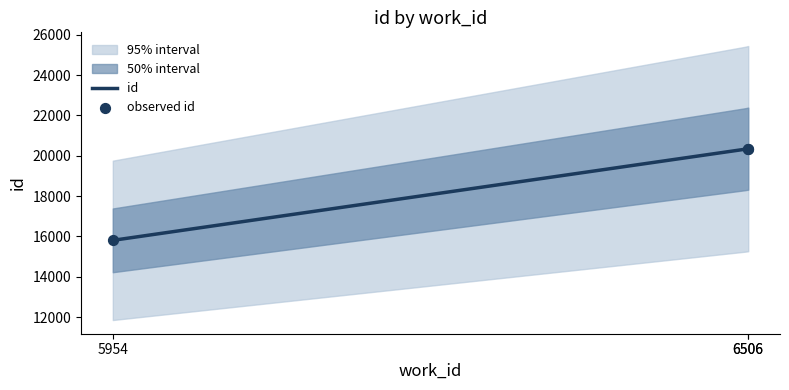

Between 6506 and 6506, which is larger?

6506